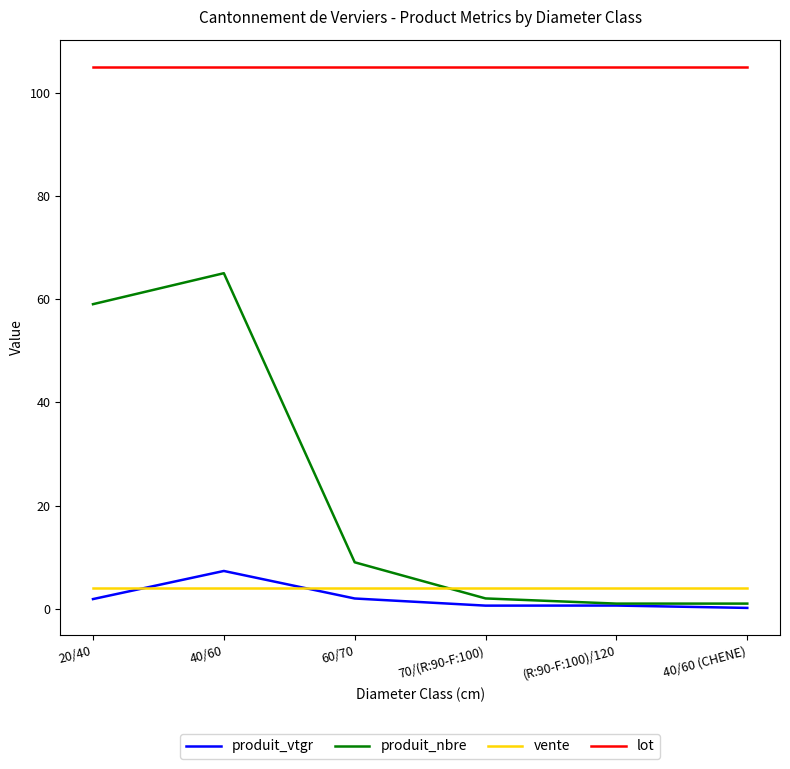

The vente series shows 4.0 at 60/70. True or false?

True